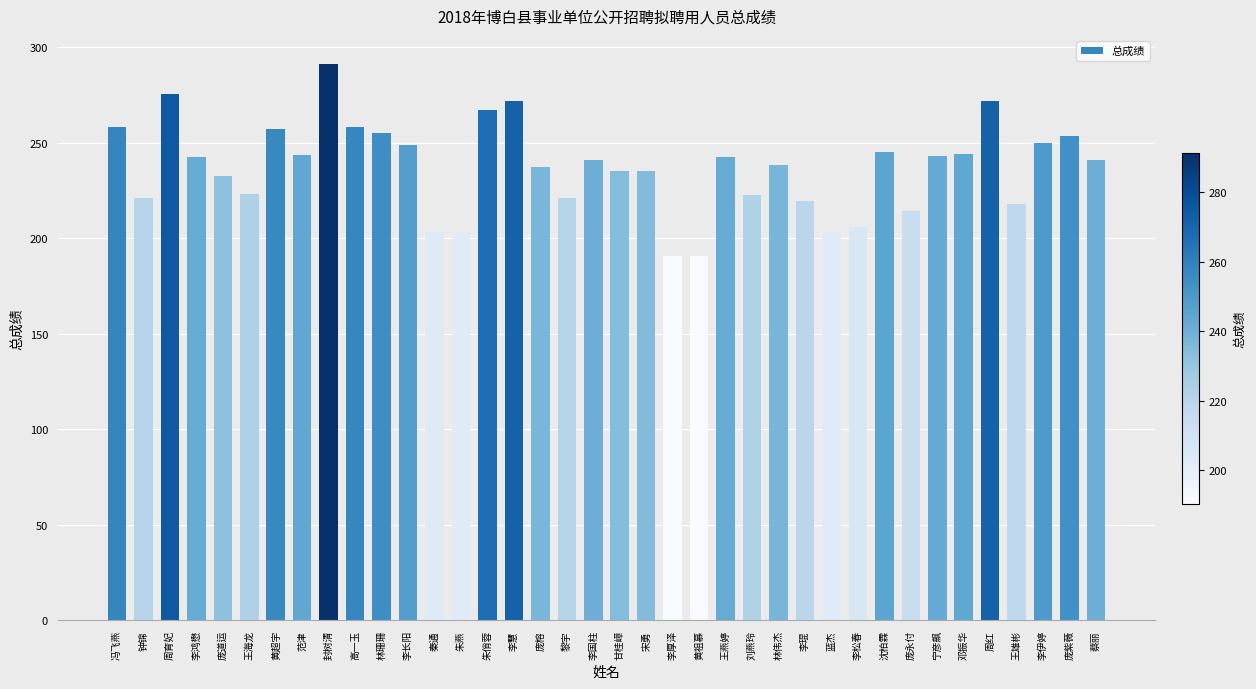

What is the difference between the values at 李伊婷 and 封树清?

41.7